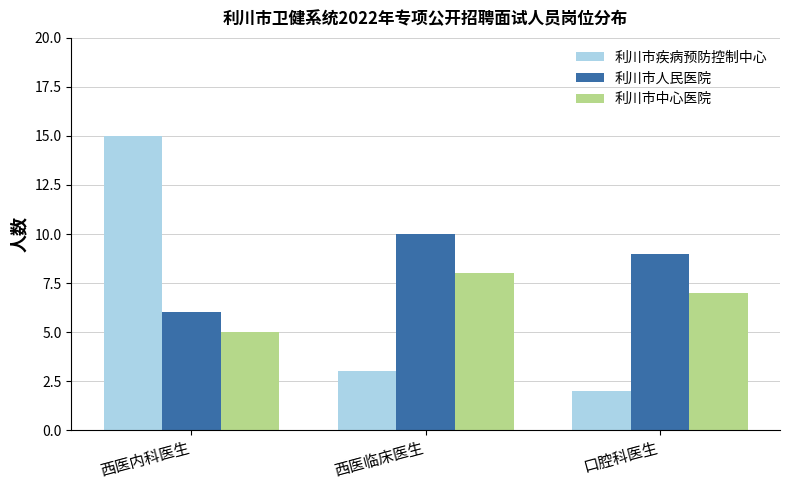

What is the sum of the 利川市人民医院 values at 口腔科医生 and 西医临床医生?

19